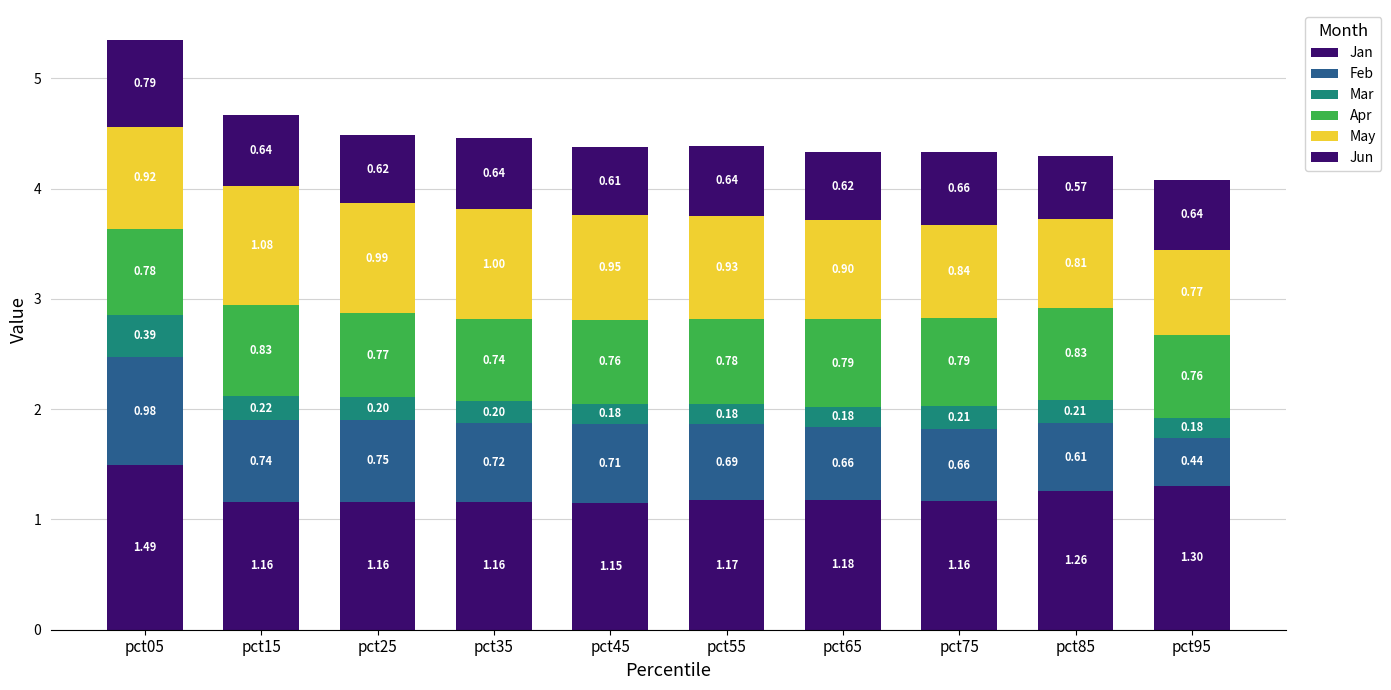

True or false: Feb has a value of 0.4 at pct95.

True